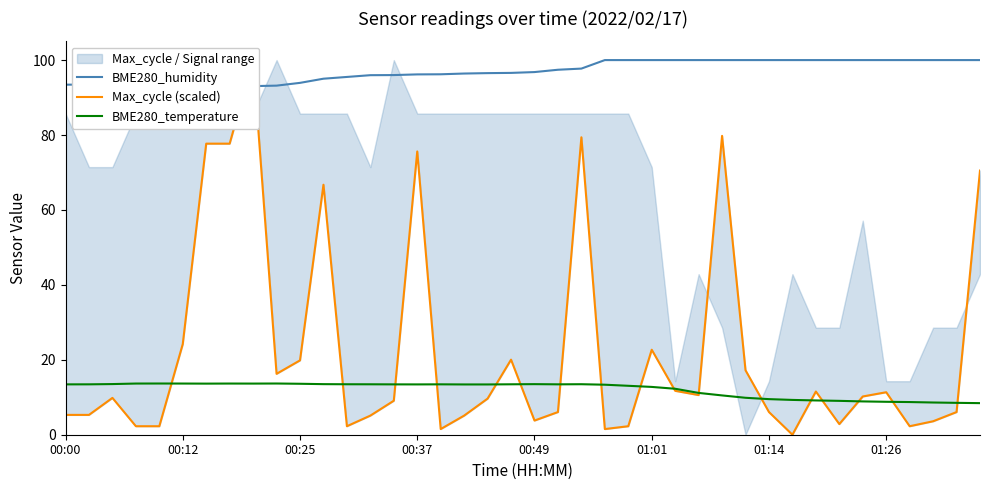

The BME280_temperature series shows 13.4 at 00:00. True or false?

True